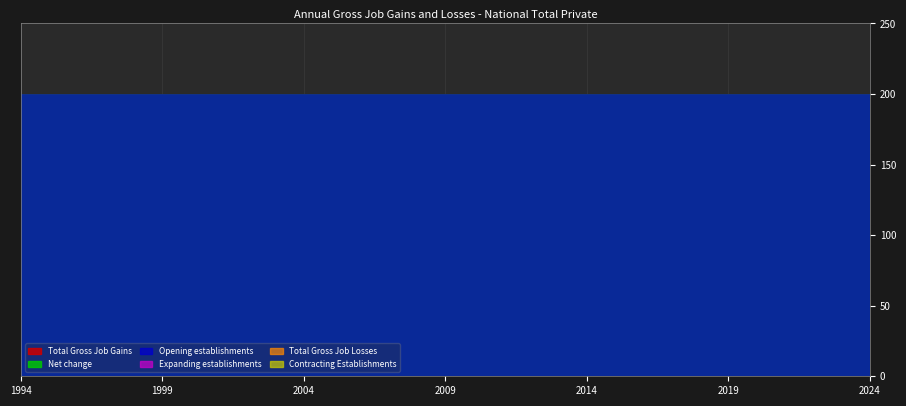

List the labels in order of Total Gross Job Losses value, largest first.

1994, 1995, 1996, 1997, 1998, 1999, 2000, 2001, 2002, 2003, 2004, 2005, 2006, 2007, 2008, 2009, 2010, 2011, 2012, 2013, 2014, 2015, 2016, 2017, 2018, 2019, 2020, 2021, 2022, 2023, 2024